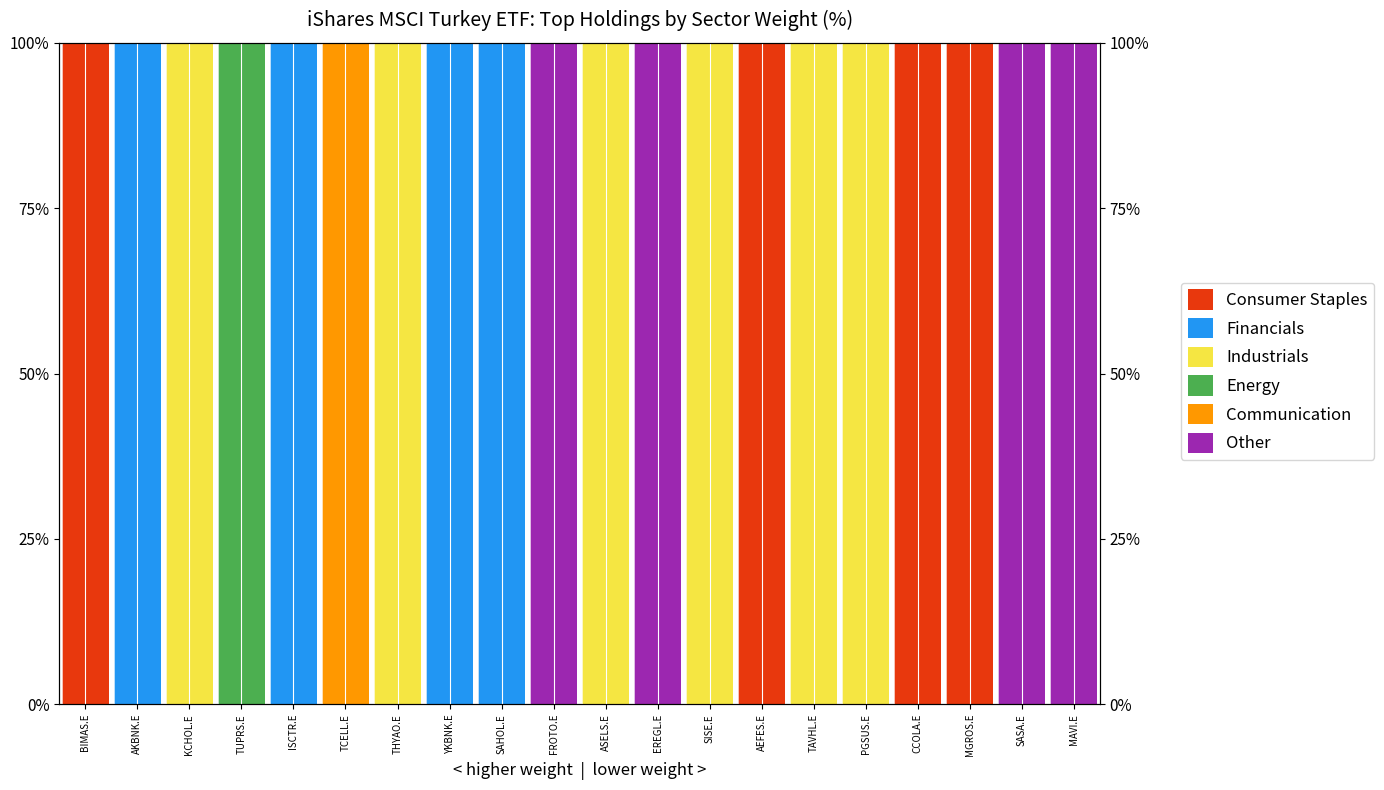

What are all the series names shown in the legend?

Consumer Staples, Financials, Industrials, Energy, Communication, Other